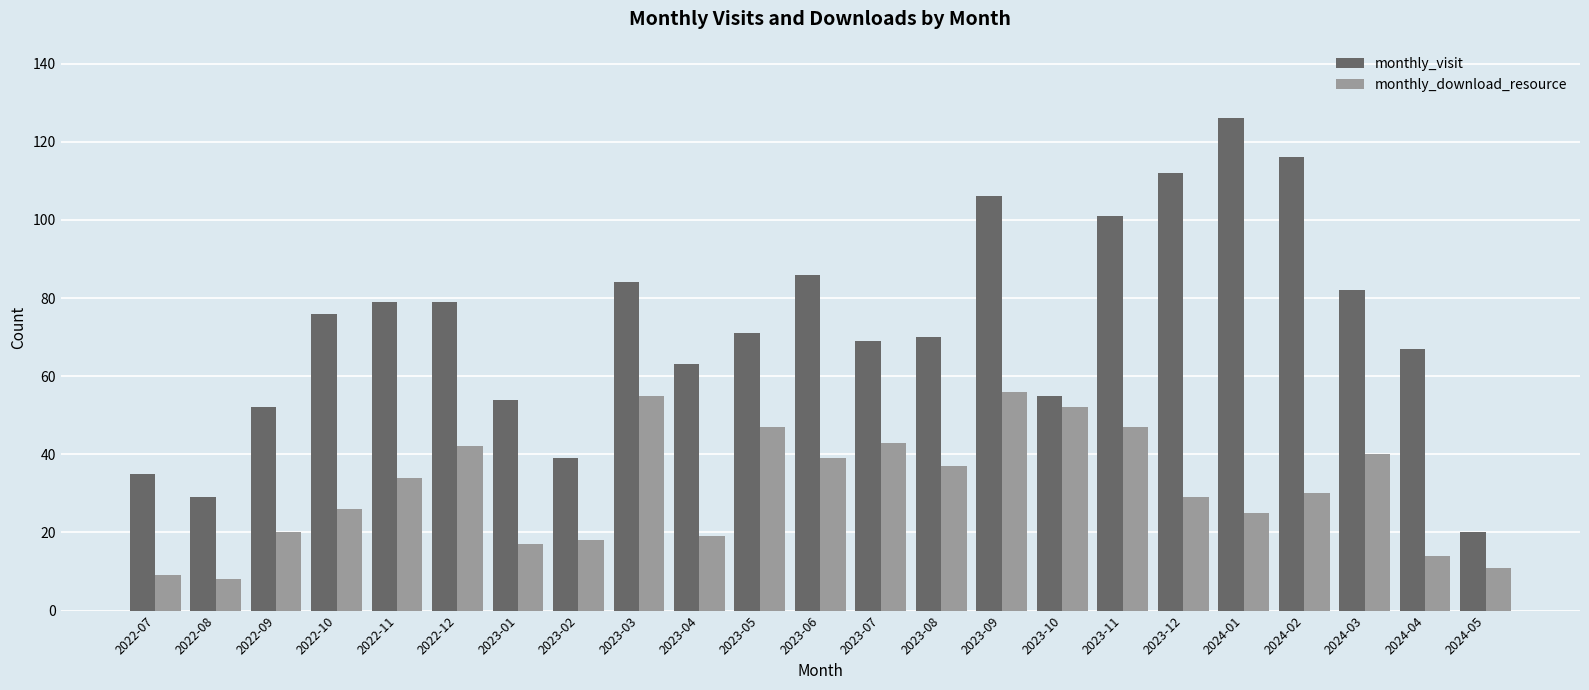

Rank the series by their average value, from lowest to highest.

monthly_download_resource, monthly_visit